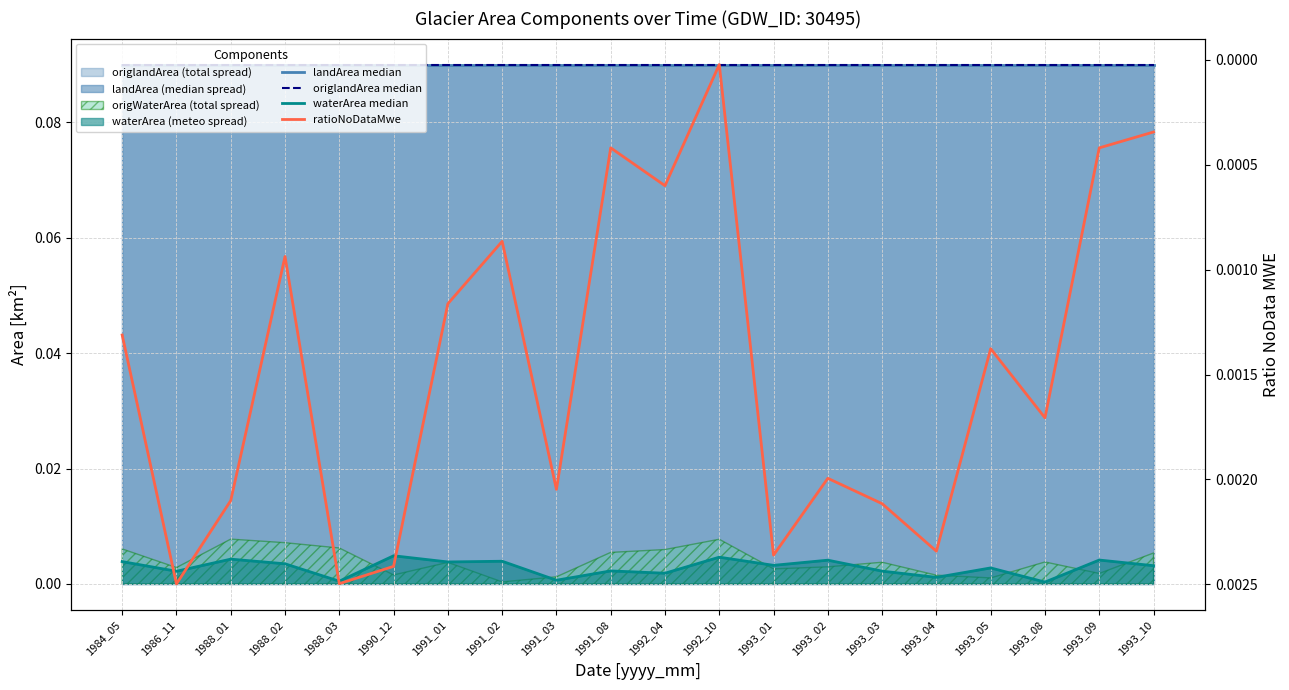

After their last crossing, which series has the higher values: waterArea median or ratioNoDataMwe?

waterArea median